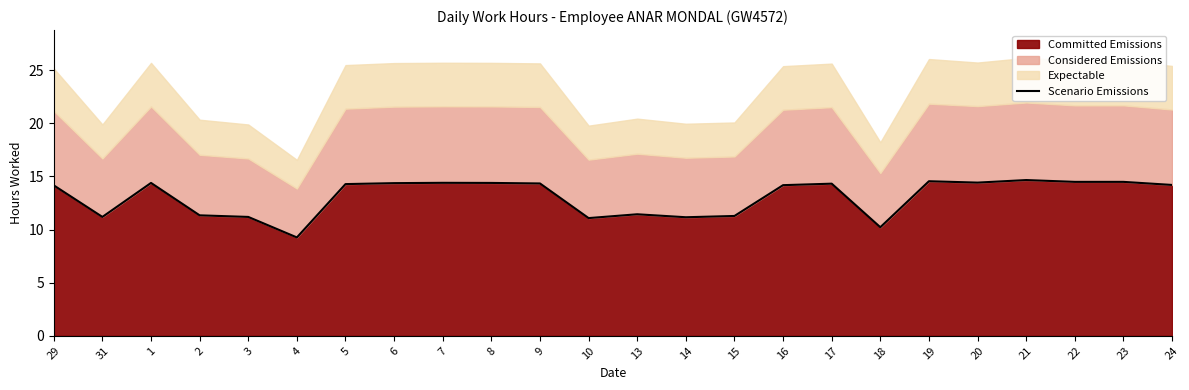

Rank the categories by value from highest to lowest.

21, 19, 22, 23, 20, 7, 1, 8, 6, 9, 17, 5, 24, 16, 29, 13, 2, 15, 31, 3, 14, 10, 18, 4